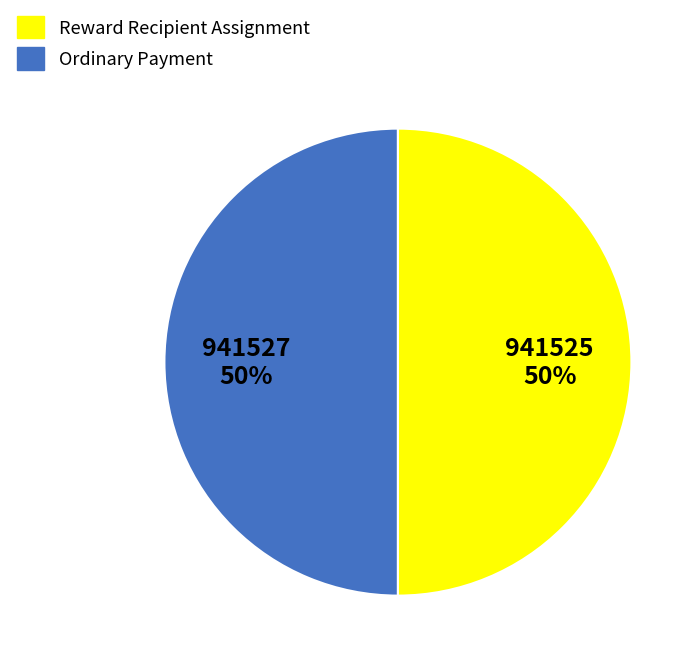

To the nearest percent, what is the average slice percentage?

50%